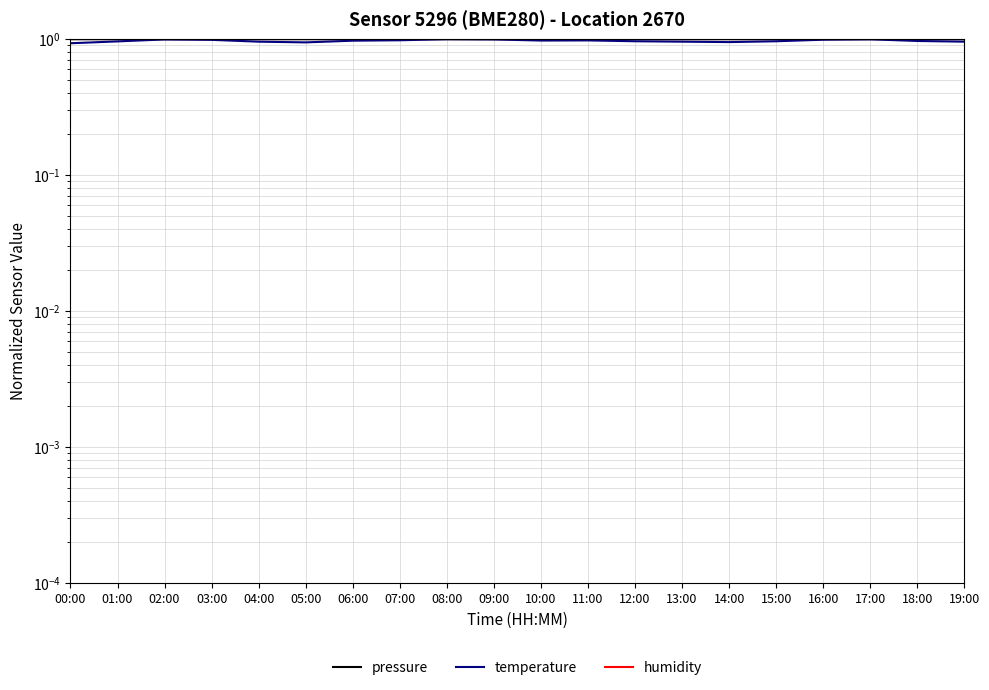

Reading right to left, what are all the values shown in this chart?

pressure: 19:00=1.0	18:00=1.0	17:00=1.0	16:00=1.0	15:00=1.0	14:00=1.0	13:00=1.0	12:00=1.0	11:00=1.0	10:00=1.0	09:00=1.0	08:00=1.0	07:00=1.0	06:00=1.0	05:00=1.0	04:00=1.0	03:00=1.0	02:00=1.0	01:00=1.0	00:00=1.0
temperature: 19:00=1.0	18:00=1.0	17:00=1.0	16:00=1.0	15:00=1.0	14:00=1.0	13:00=1.0	12:00=1.0	11:00=1.0	10:00=1.0	09:00=1.0	08:00=1.0	07:00=1.0	06:00=1.0	05:00=0.9	04:00=1.0	03:00=1.0	02:00=1.0	01:00=1.0	00:00=0.9
humidity: 19:00=1.0	18:00=1.0	17:00=1.0	16:00=1.0	15:00=1.0	14:00=1.0	13:00=1.0	12:00=1.0	11:00=1.0	10:00=1.0	09:00=1.0	08:00=1.0	07:00=1.0	06:00=1.0	05:00=1.0	04:00=1.0	03:00=1.0	02:00=1.0	01:00=1.0	00:00=1.0